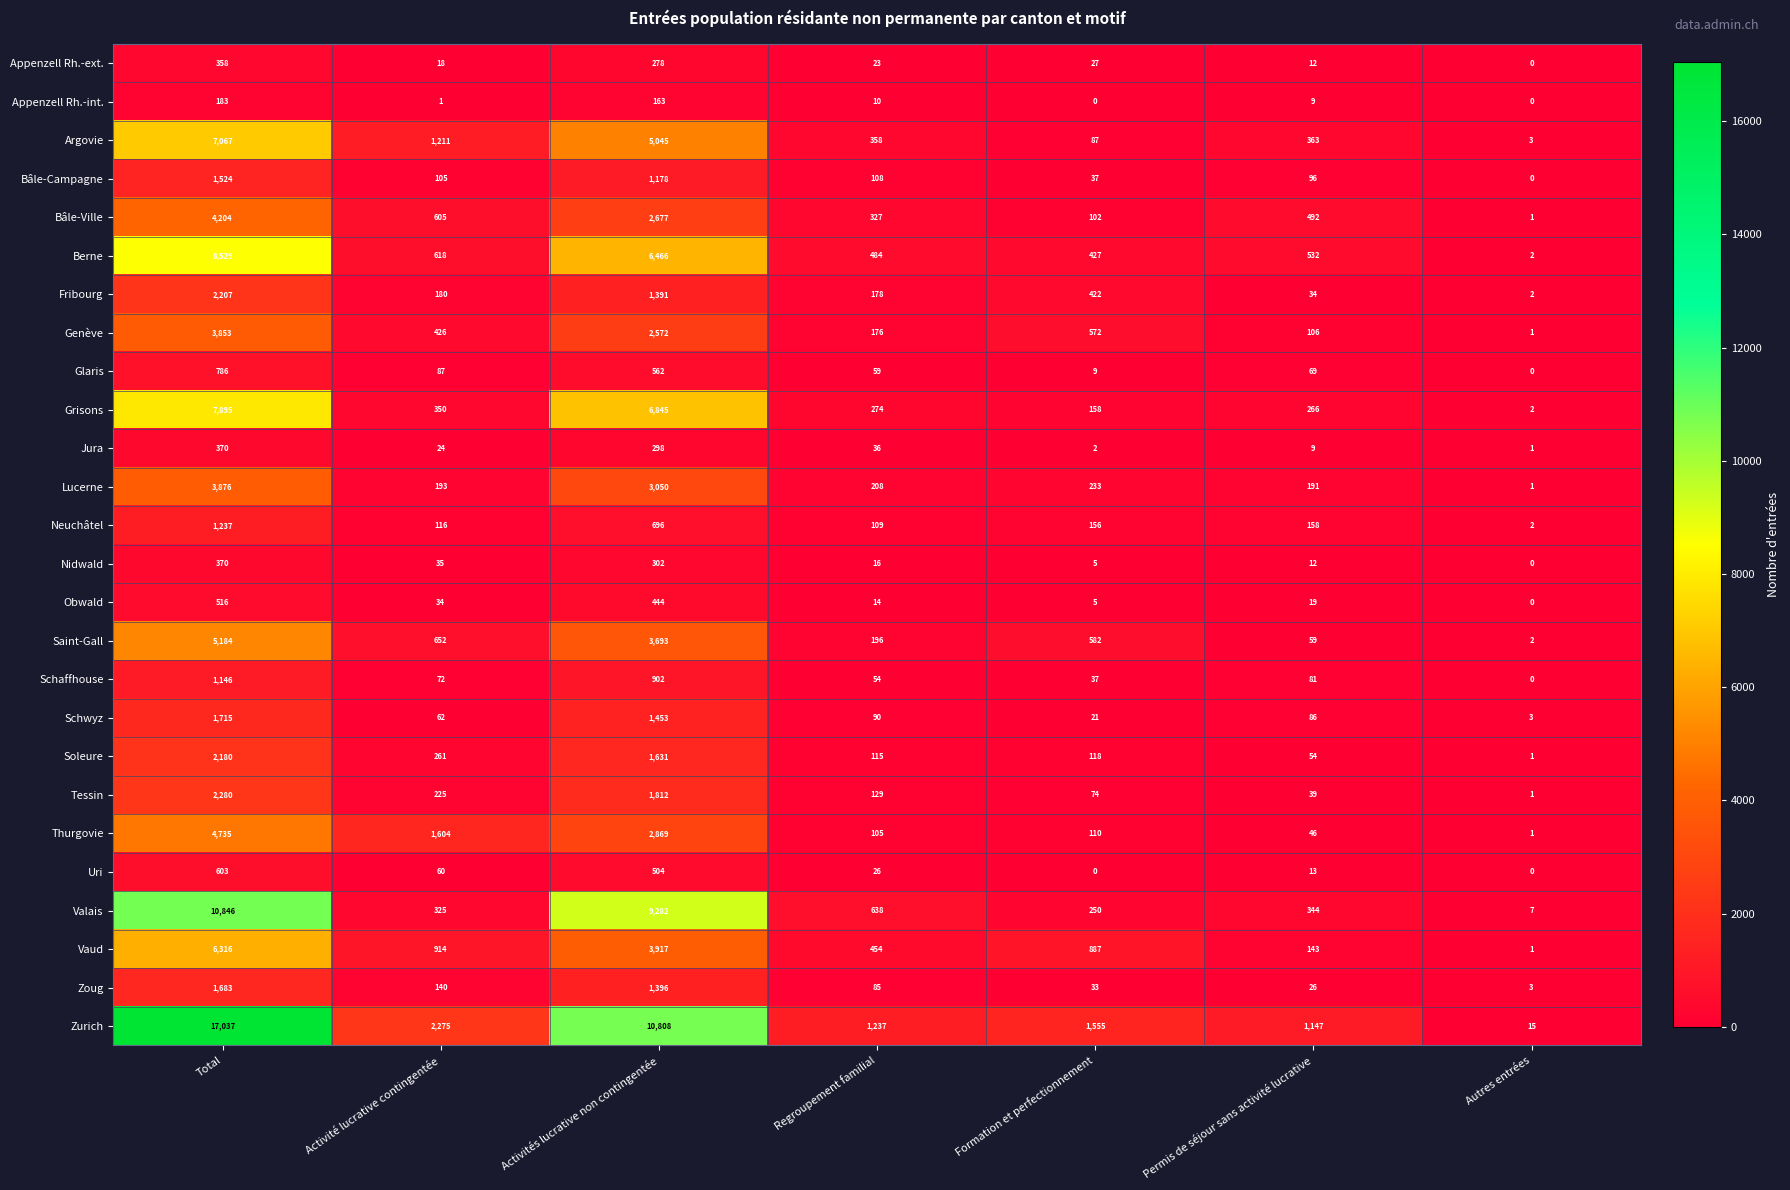

What is the spread (max minus min) of values at Total?

16854